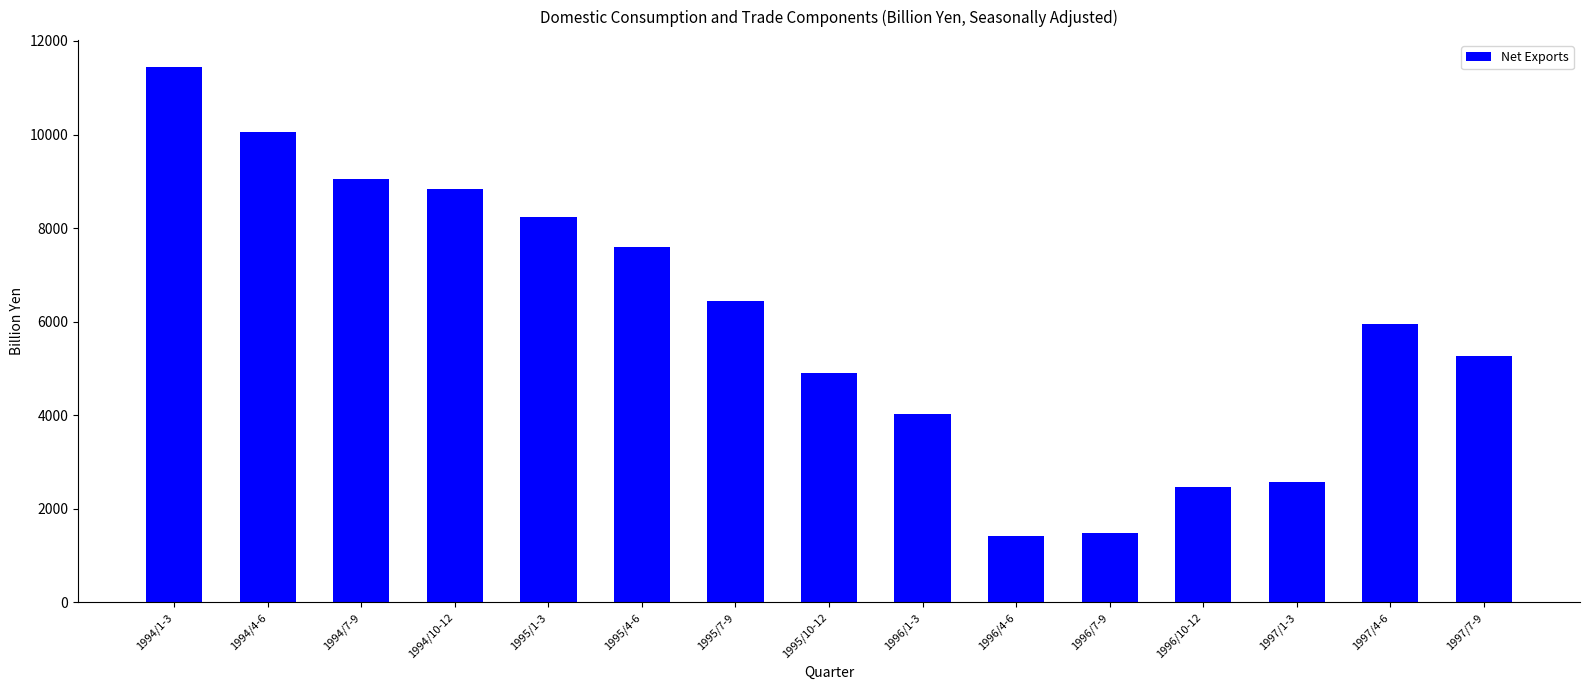

What is the greatest value displayed?

11450.4